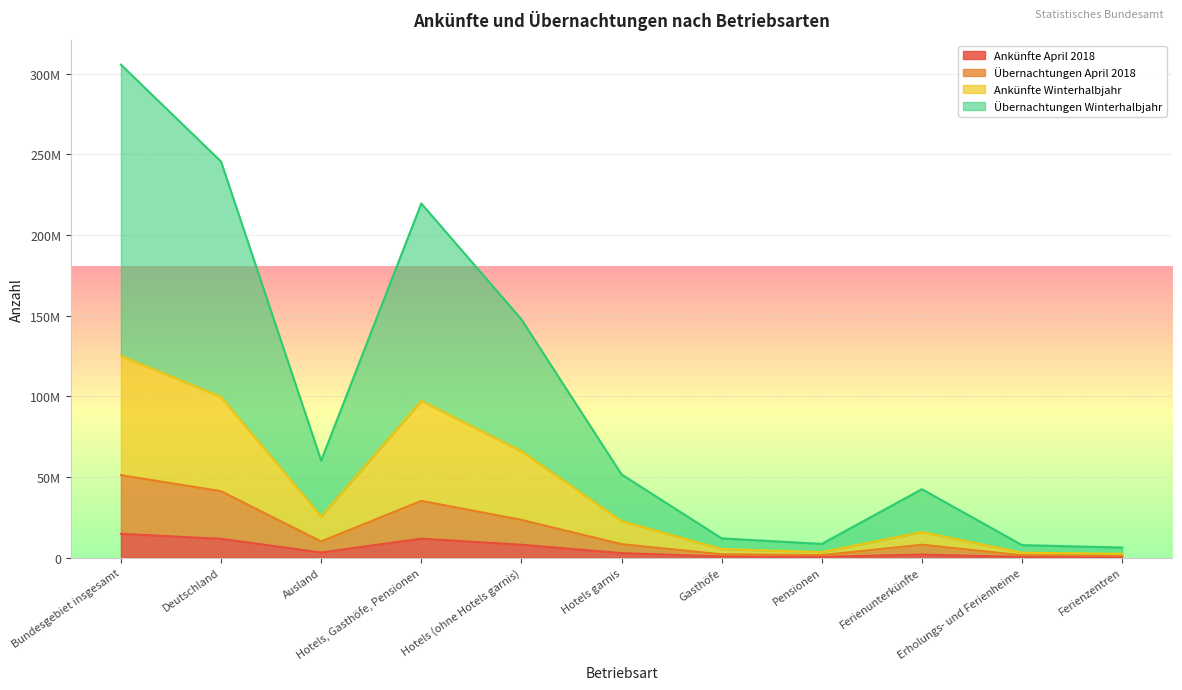

At which label does Ankünfte Winterhalbjahr reach its peak?

Bundesgebiet insgesamt